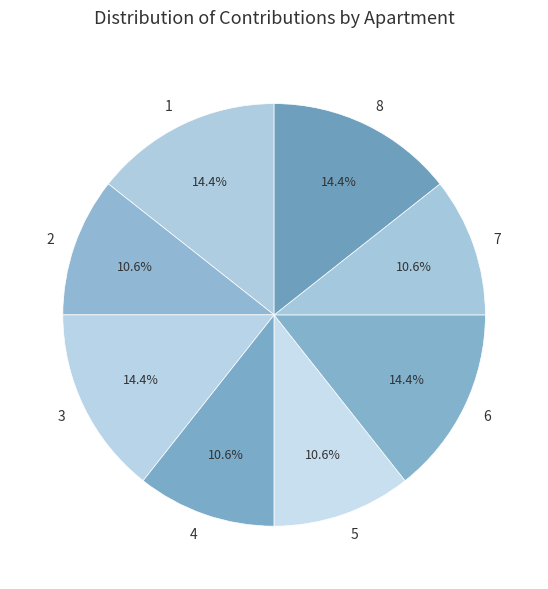

Is there any slice that represents more than half of the pie?

No